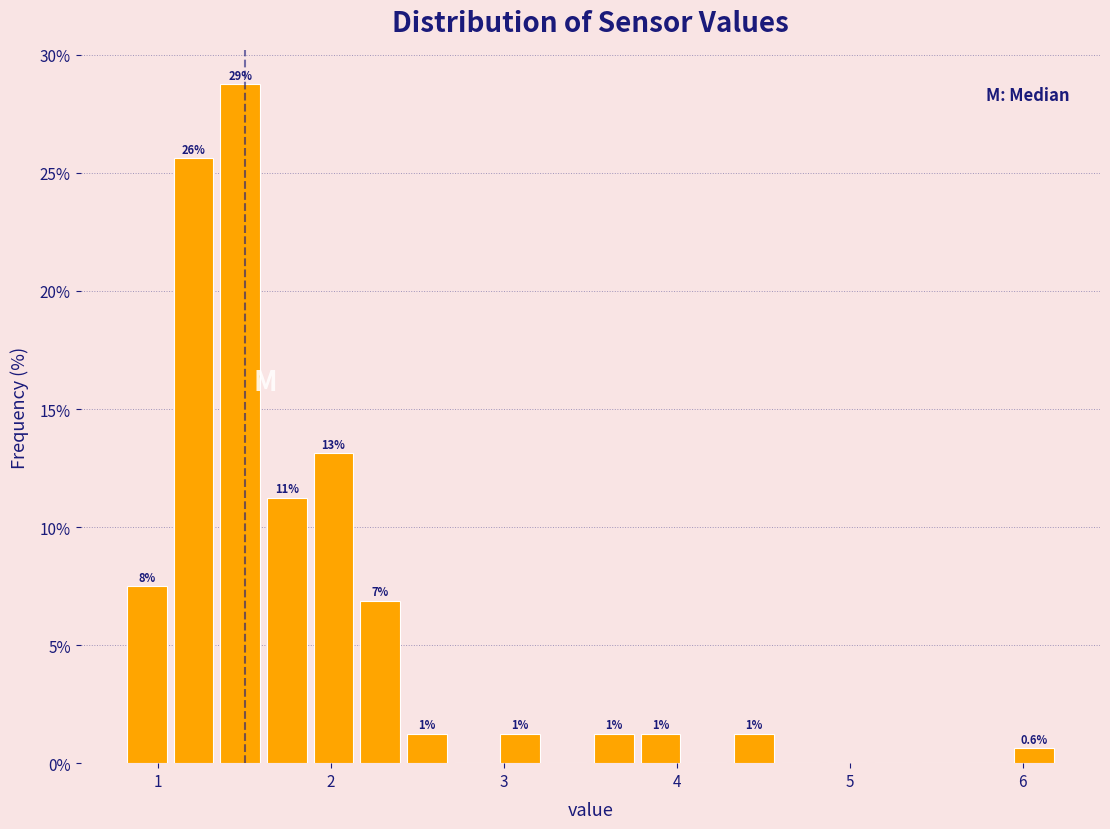

Around what value on the x-axis is the tallest bar? Give the approximate position of its centre, as read against the axis.

1.5